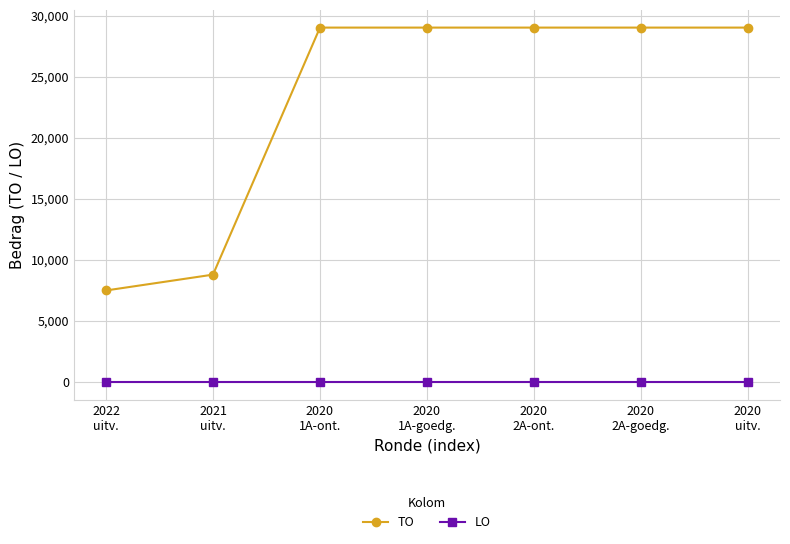

True or false: LO and TO cross at least once.

False